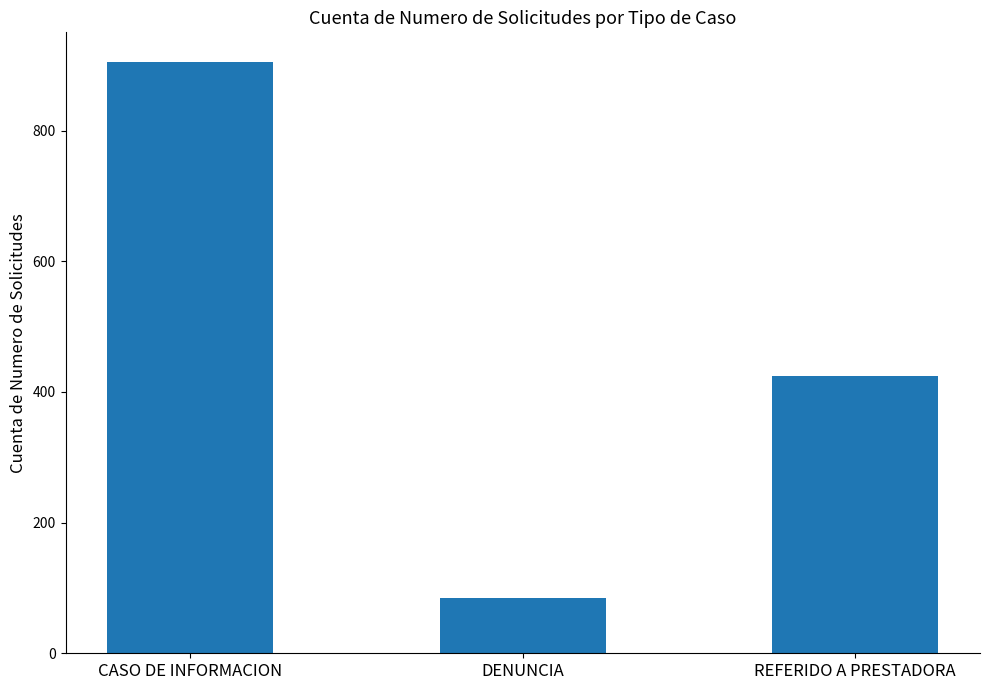

What is the change in value from CASO DE INFORMACION to DENUNCIA?

-820